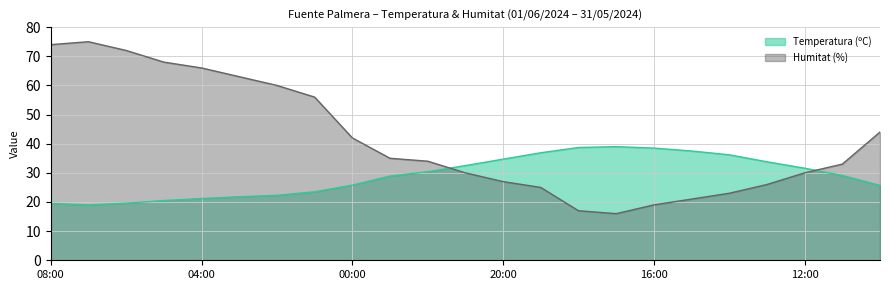

Reading left to right, transcribe all the data shown in this chart.

Temperatura (ºC): 19.5	19.0	19.6	20.5	21.2	21.8	22.3	23.5	25.8	28.9	30.4	32.5	34.7	36.9	38.7	39.0	38.5	37.5	36.2	33.8	31.6	29.1	25.7
Humitat (%): 74.0	75.0	72.0	68.0	66.0	63.0	60.0	56.0	42.0	35.0	34.0	30.0	27.0	25.0	17.0	16.0	19.0	21.0	23.0	26.0	30.0	33.0	44.0